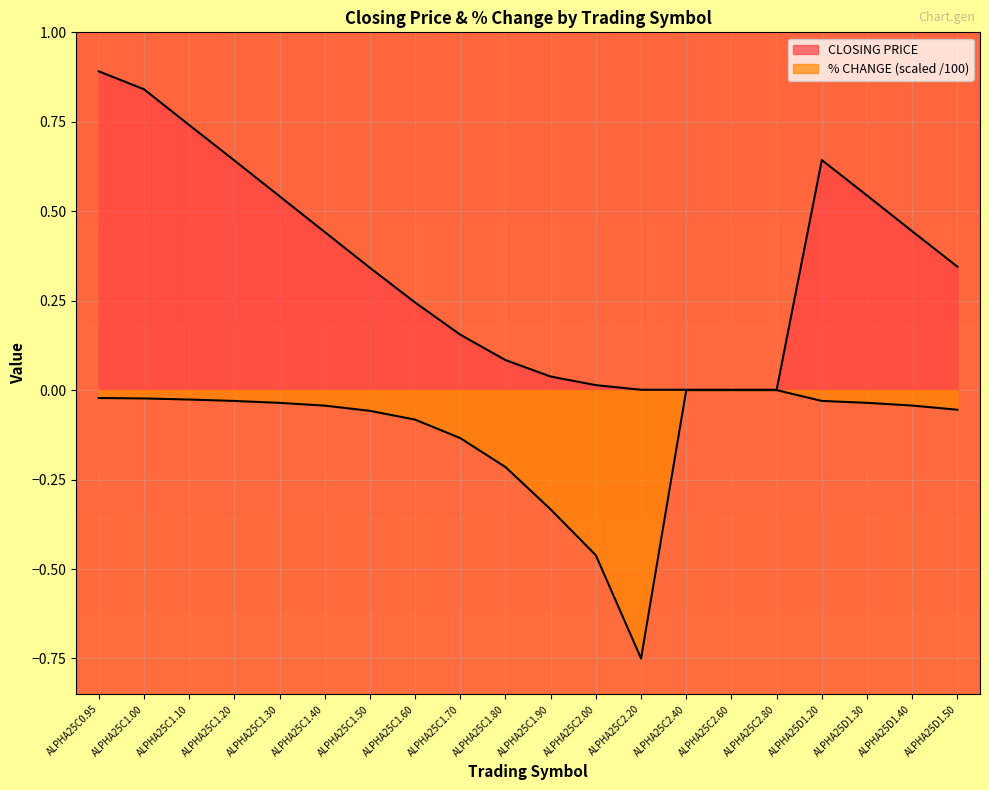

What is the total value across all series at ALPHA25C1.40?

0.4